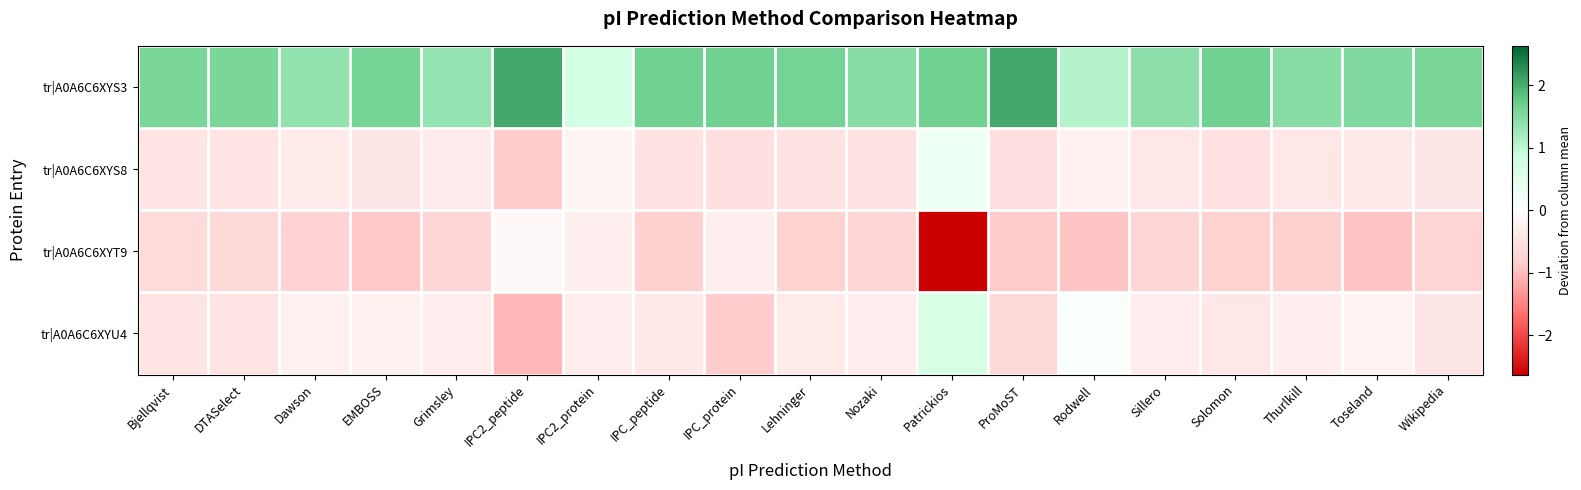

List the series in order of their peak value, lowest first.

tr|A0A6C6XYT9, tr|A0A6C6XYS8, tr|A0A6C6XYU4, tr|A0A6C6XYS3